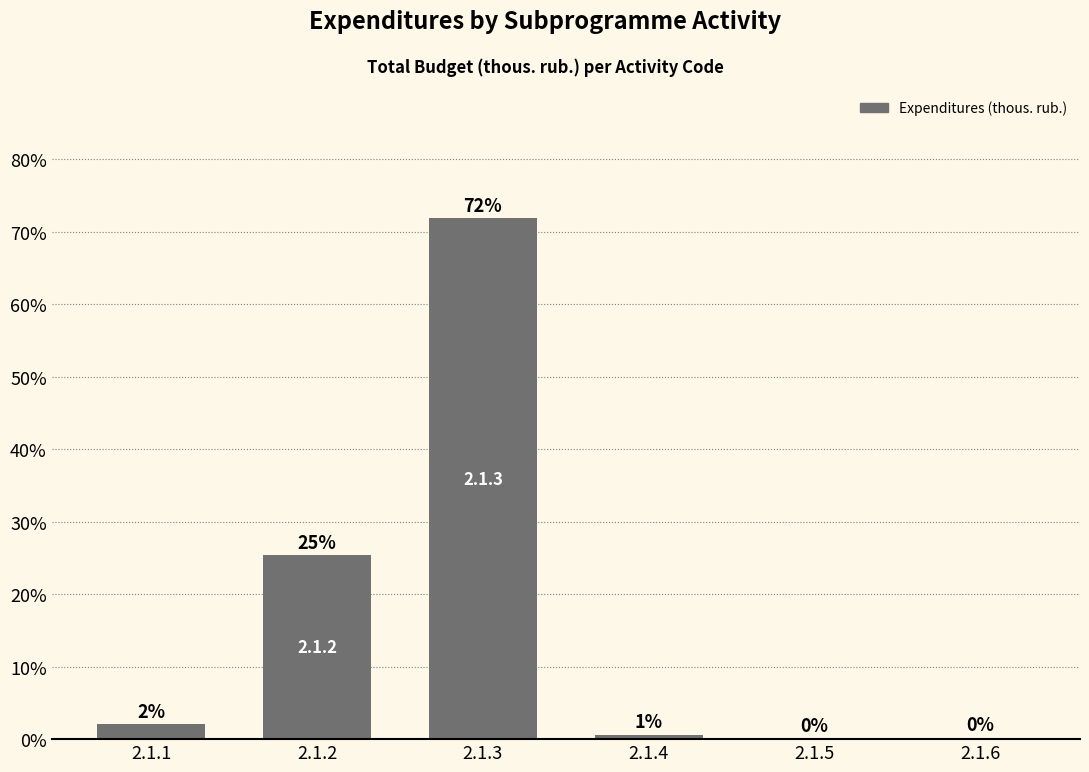

Does the chart contain stacked bars?

No